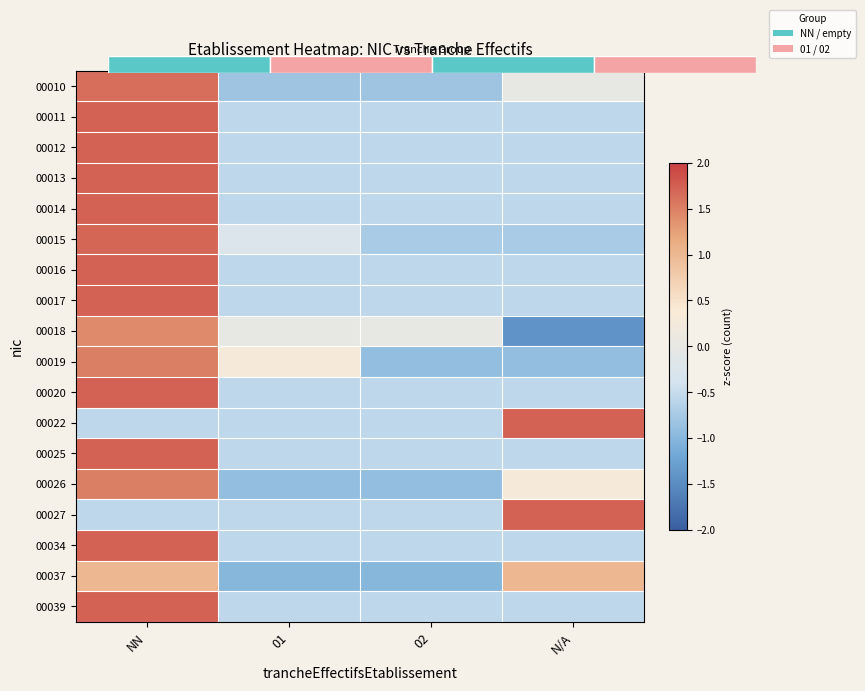

What is the maximum value shown in the chart?

1.7